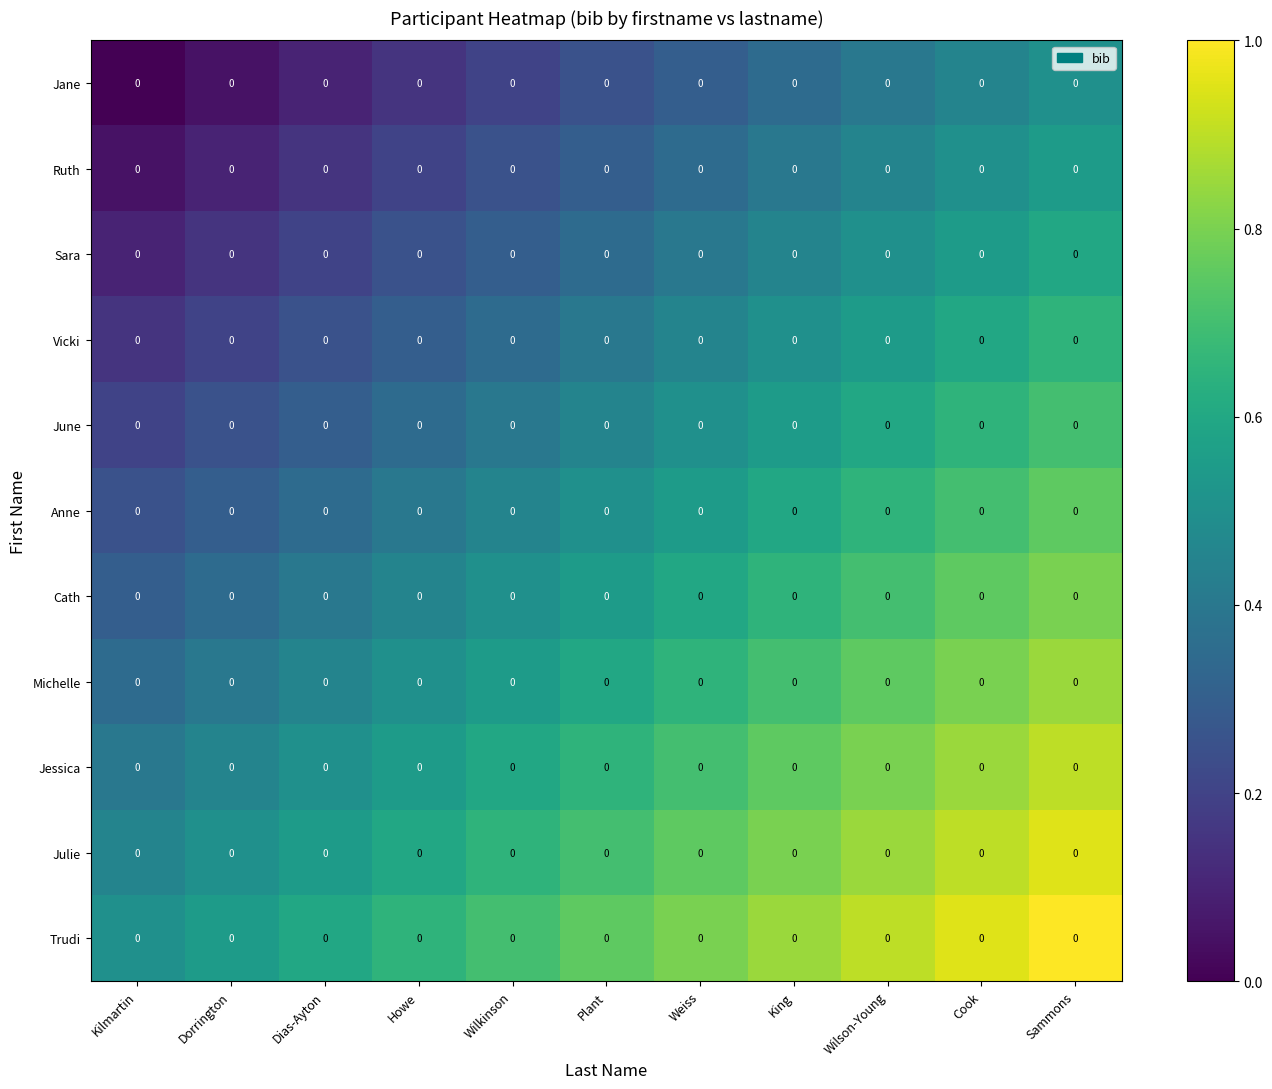

What is the difference between the highest and lowest values at Sammons?

0.5